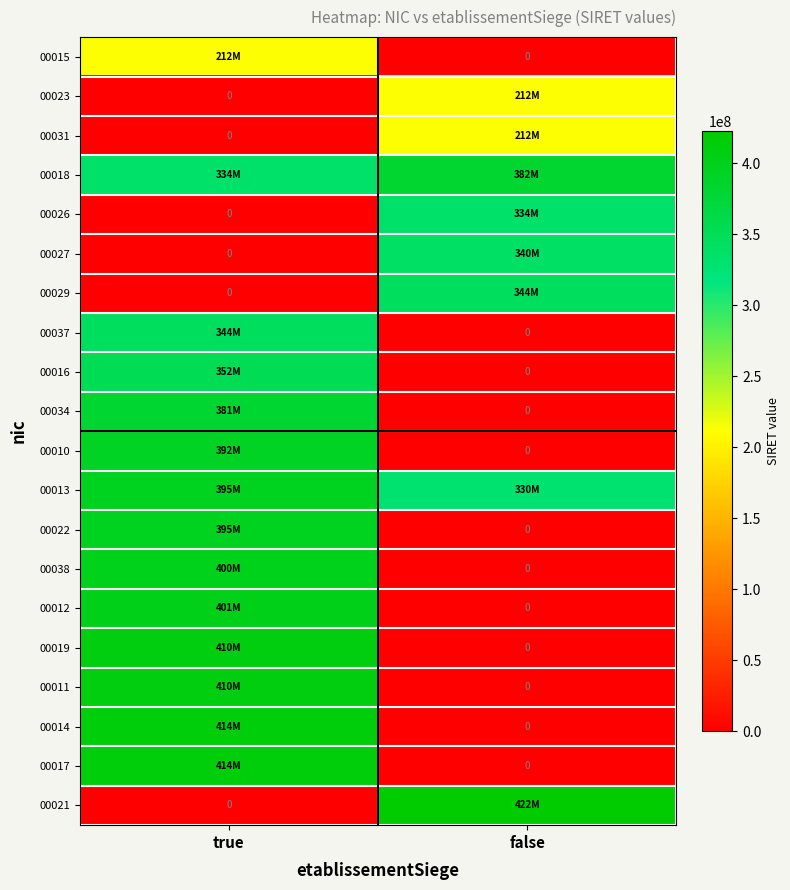

Rank the series at true from highest to lowest value.

00017, 00014, 00011, 00019, 00012, 00038, 00022, 00013, 00010, 00034, 00016, 00037, 00018, 00015, 00023, 00031, 00026, 00027, 00029, 00021